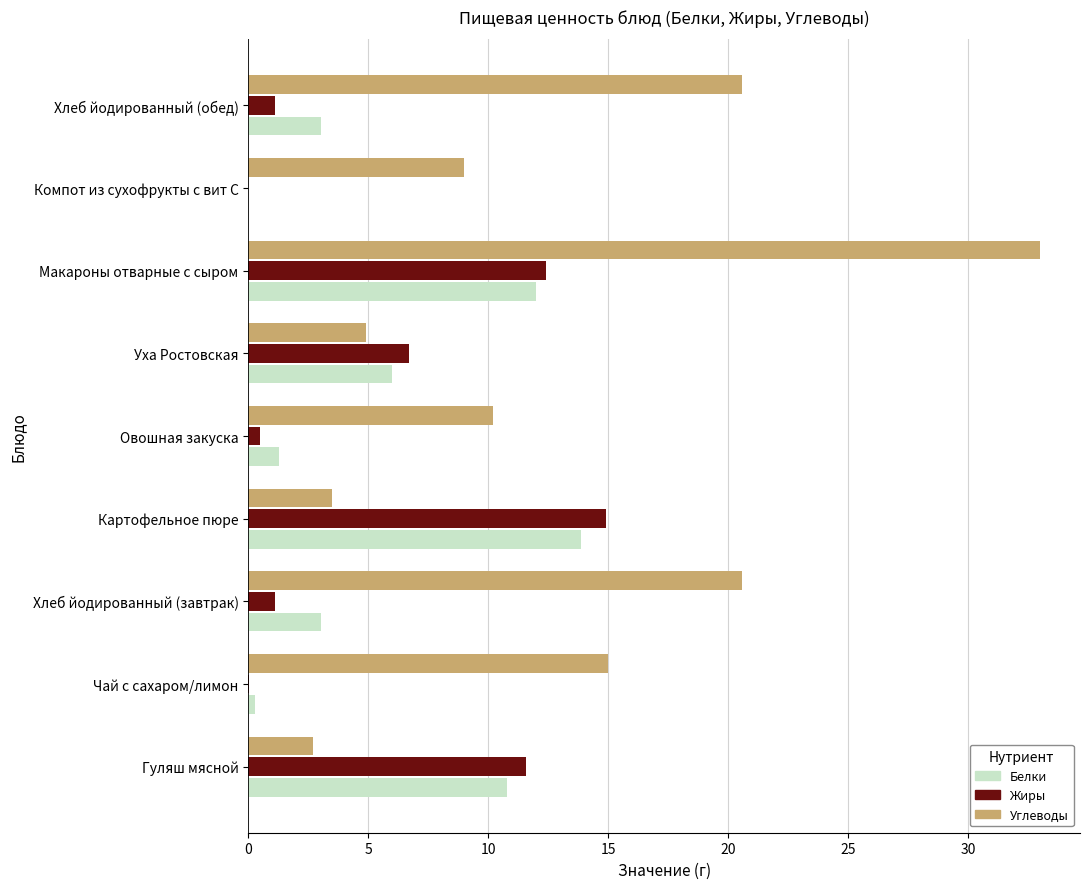

How many data points in Углеводы are above 10?

5